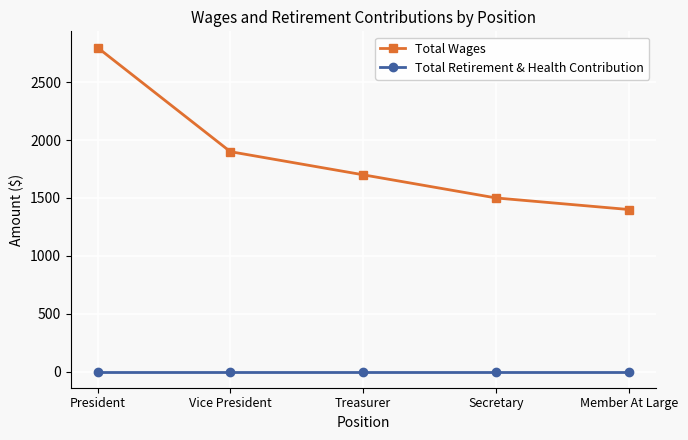

True or false: Total Retirement & Health Contribution has a value of 0 at Vice President.

True